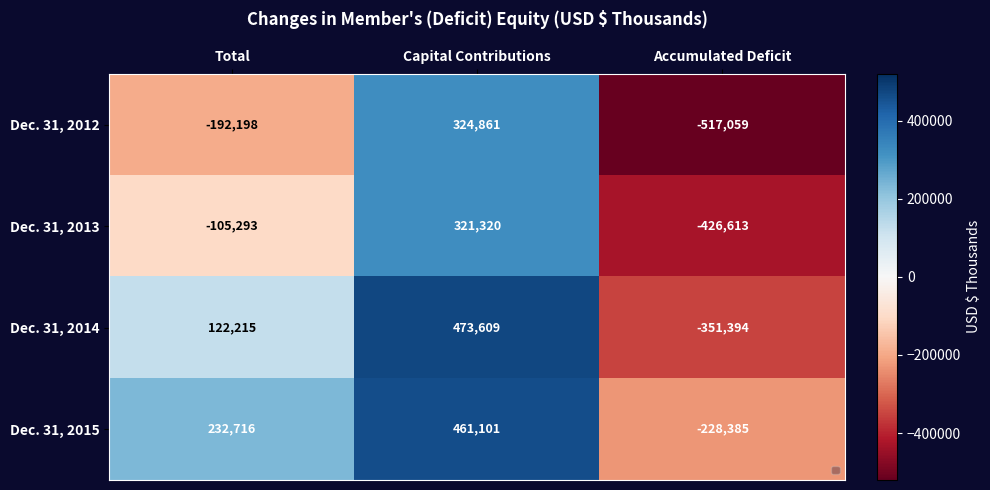

Reading left to right, list all the values displayed in this chart.

Dec. 31, 2012: Total=-192198	Capital Contributions=324861	Accumulated Deficit=-517059
Dec. 31, 2013: Total=-105293	Capital Contributions=321320	Accumulated Deficit=-426613
Dec. 31, 2014: Total=122215	Capital Contributions=473609	Accumulated Deficit=-351394
Dec. 31, 2015: Total=232716	Capital Contributions=461101	Accumulated Deficit=-228385